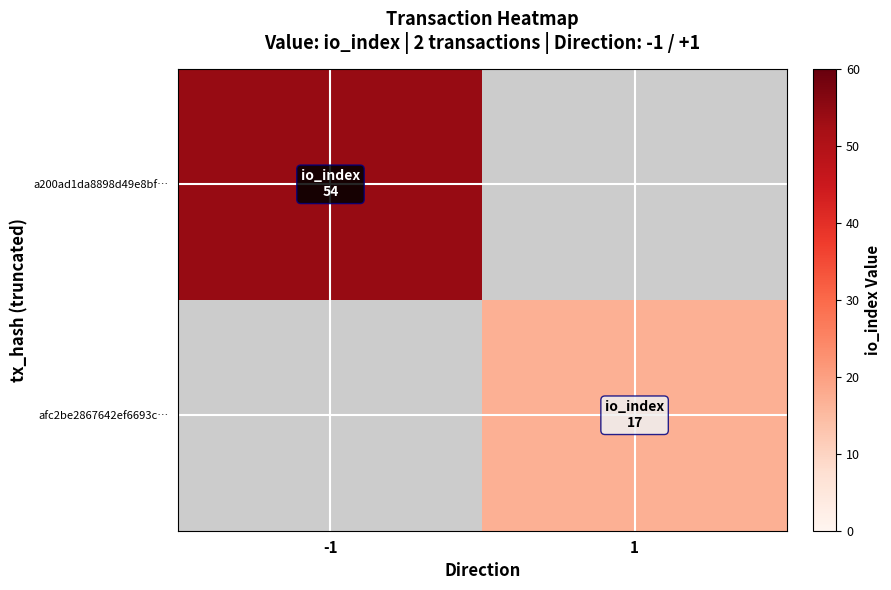

How many positive values does the afc2be2867642ef6693c… series have?

1